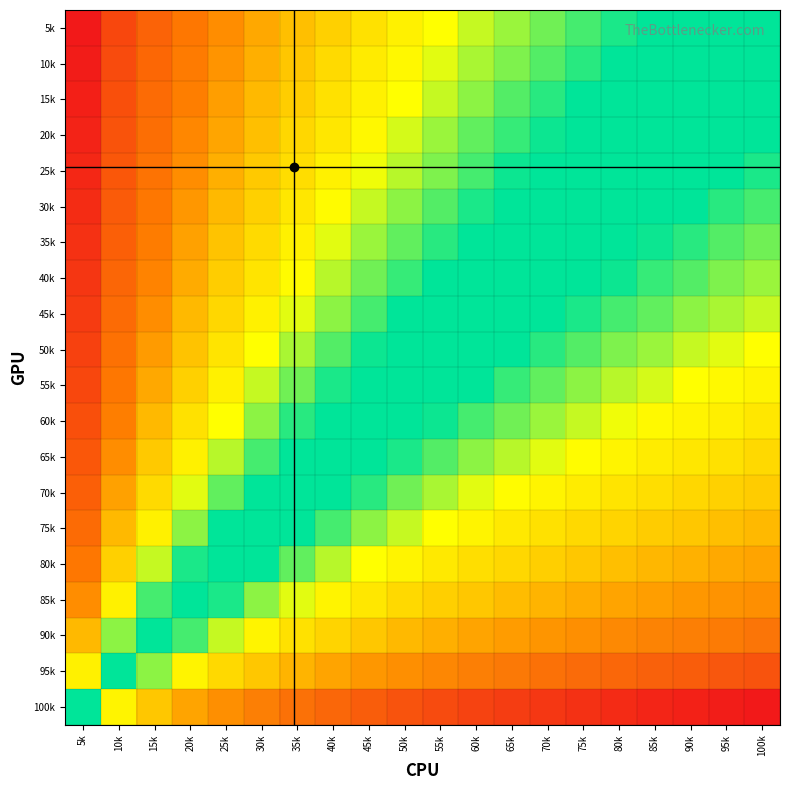

What is the total value across all series at 95k?

7.2